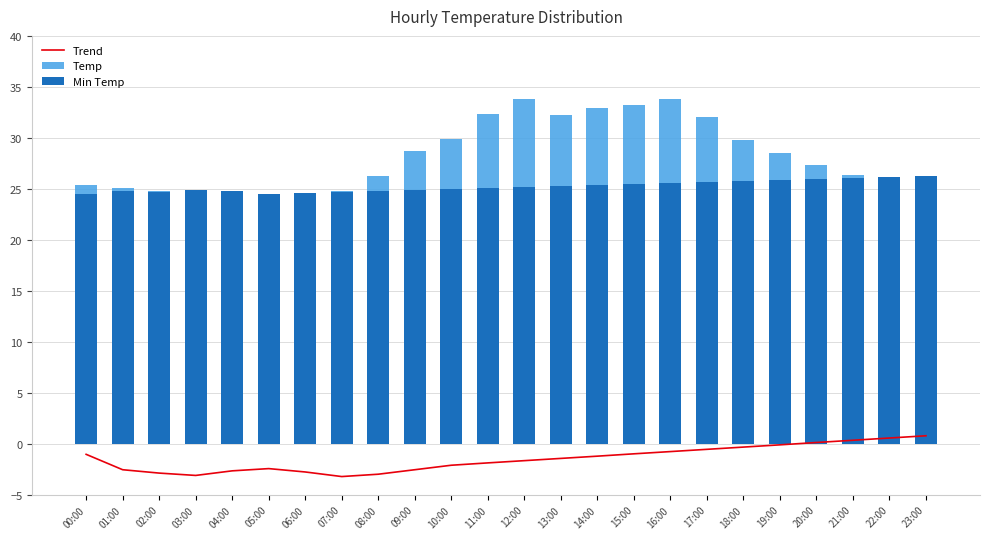

Reading right to left, transcribe all the data shown in this chart.

Trend: 23:00=0.8	22:00=0.6	21:00=0.3	20:00=0.1	19:00=-0.1	18:00=-0.3	17:00=-0.6	16:00=-0.8	15:00=-1.0	14:00=-1.2	13:00=-1.4	12:00=-1.7	11:00=-1.9	10:00=-2.1	09:00=-2.6	08:00=-3.0	07:00=-3.2	06:00=-2.8	05:00=-2.4	04:00=-2.7	03:00=-3.1	02:00=-2.9	01:00=-2.6	00:00=-1.0
Temp: 23:00=25.9	22:00=26.1	21:00=26.4	20:00=27.3	19:00=28.5	18:00=29.8	17:00=32.0	16:00=33.8	15:00=33.2	14:00=32.9	13:00=32.2	12:00=33.8	11:00=32.3	10:00=29.9	09:00=28.7	08:00=26.3	07:00=24.8	06:00=24.5	05:00=24.5	04:00=24.7	03:00=24.7	02:00=24.8	01:00=25.1	00:00=25.4
Min Temp: 23:00=26.3	22:00=26.2	21:00=26.1	20:00=26.0	19:00=25.9	18:00=25.8	17:00=25.7	16:00=25.6	15:00=25.5	14:00=25.4	13:00=25.3	12:00=25.2	11:00=25.1	10:00=25.0	09:00=24.9	08:00=24.8	07:00=24.7	06:00=24.6	05:00=24.5	04:00=24.8	03:00=24.9	02:00=24.7	01:00=24.8	00:00=24.5